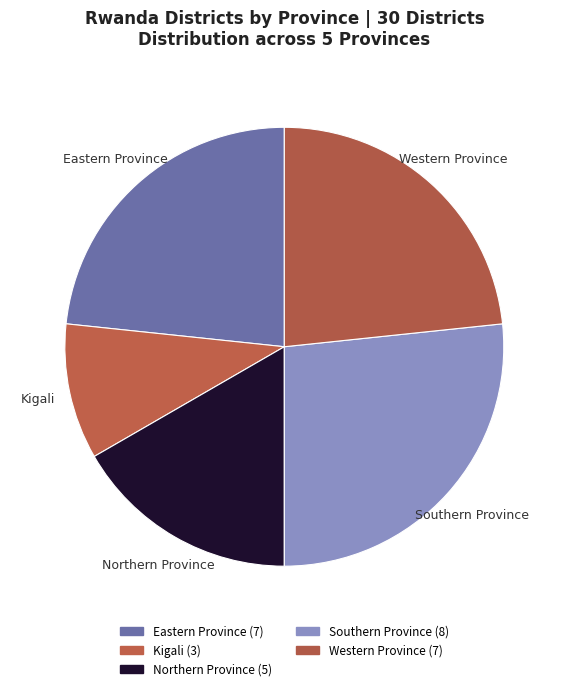

How many slices are in this pie chart?

5